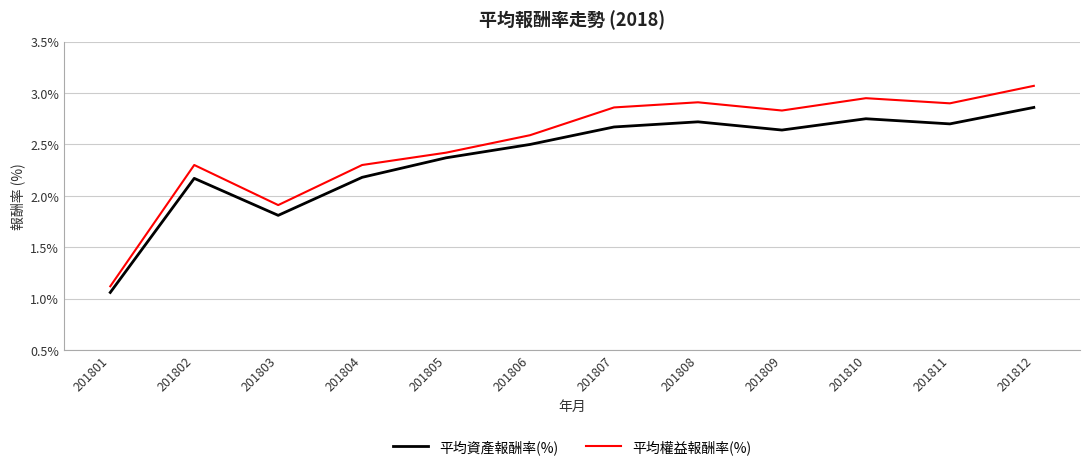

Which series has the largest range (max minus min)?

平均權益報酬率(%)